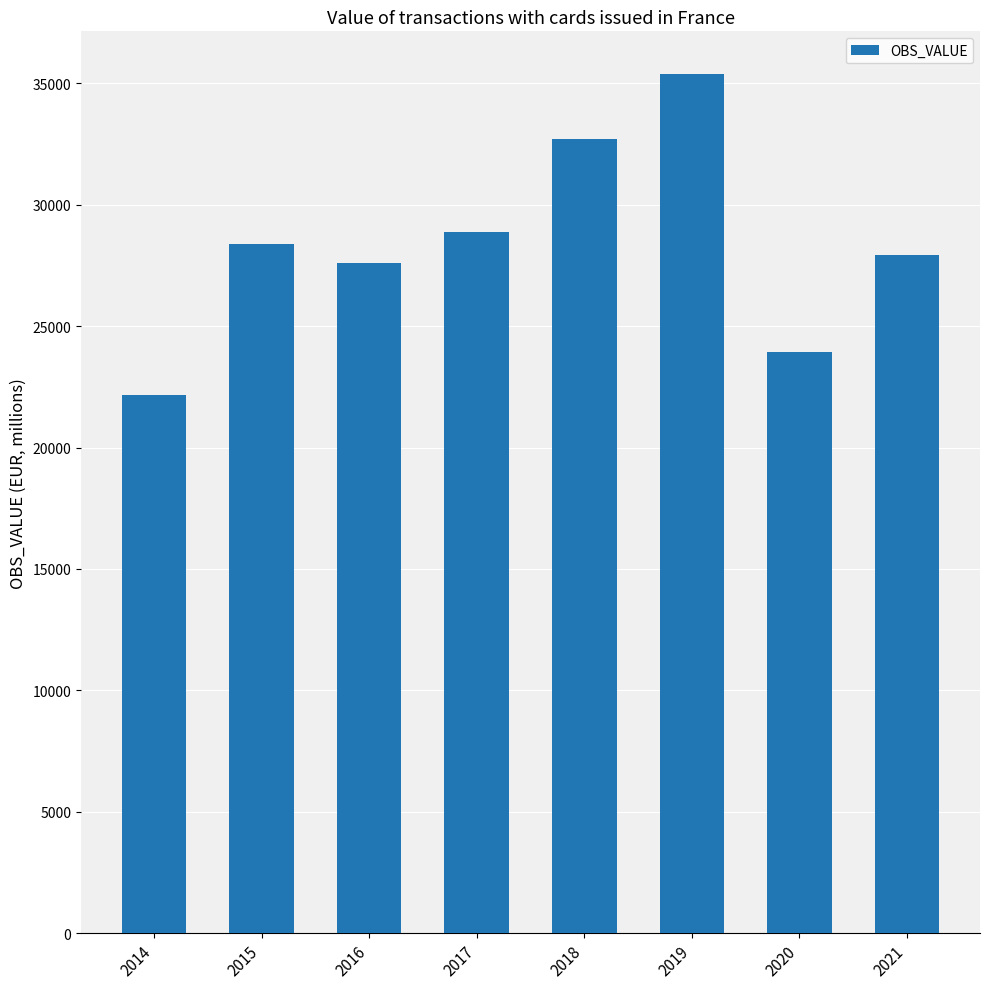

Rank the categories by value from highest to lowest.

2019, 2018, 2017, 2015, 2021, 2016, 2020, 2014